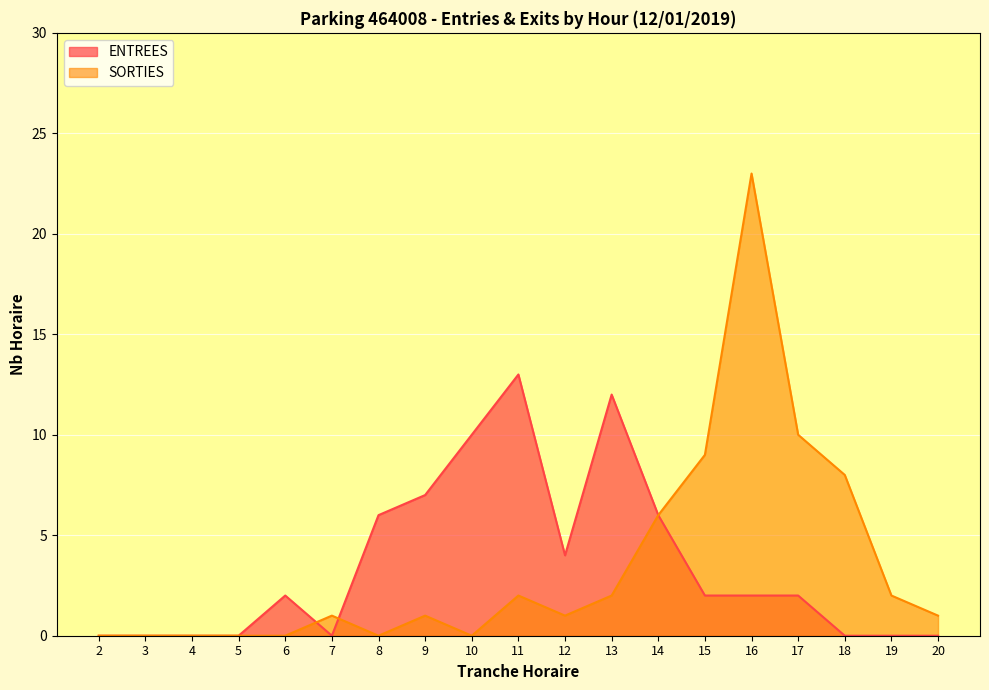

Count the number of data series in this chart.

2